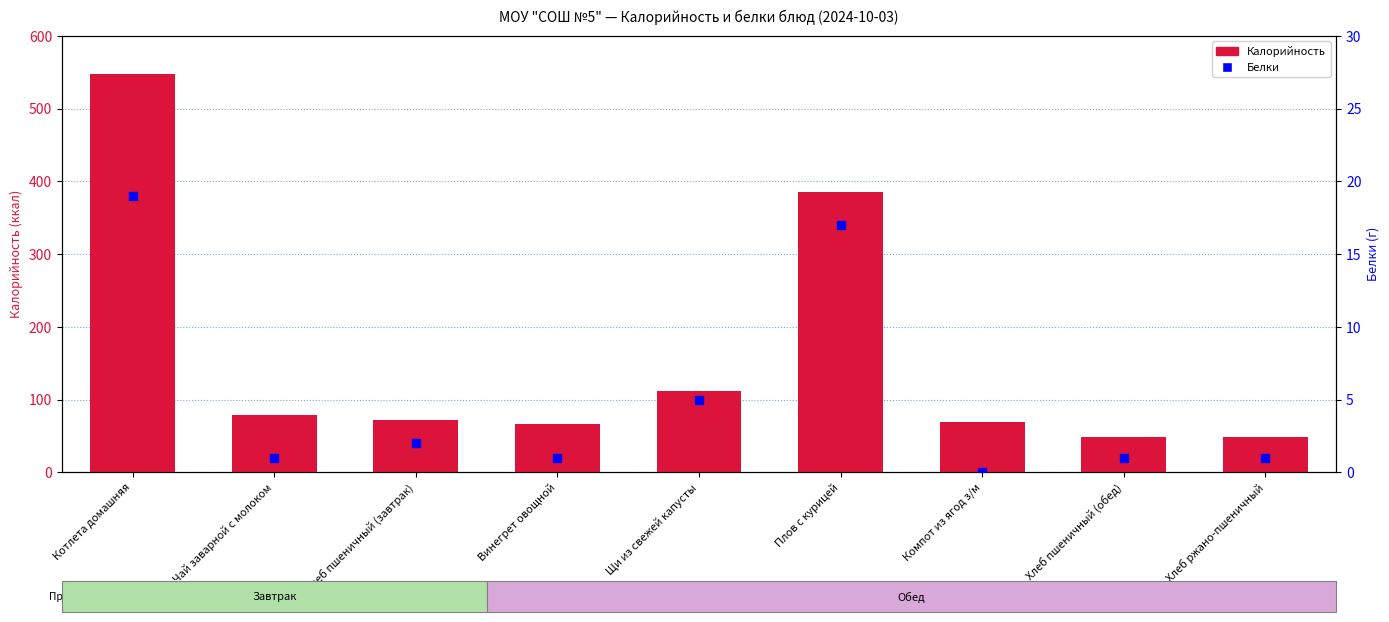

Which series has the widest spread of Y values?

Калорийность